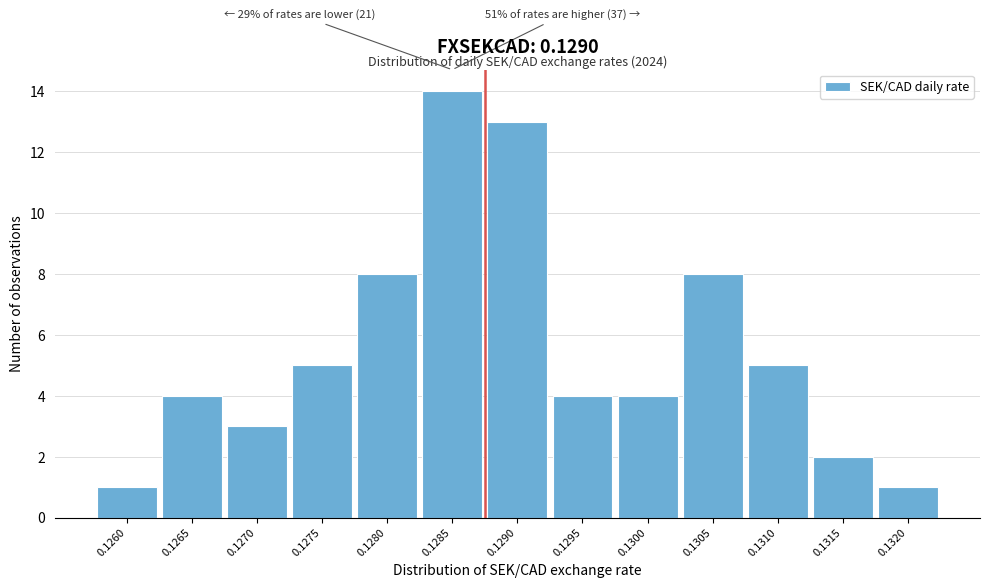

Reading left to right, extract all data points from this chart.

1	4	3	5	8	14	13	4	4	8	5	2	1